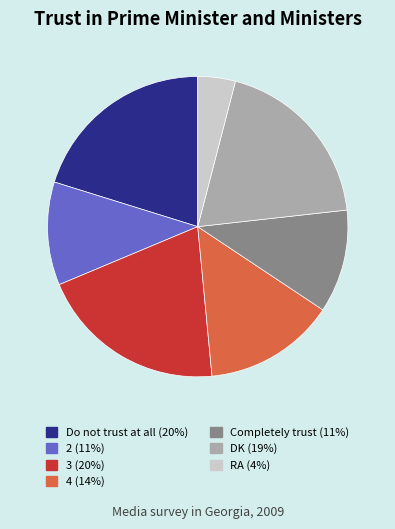

Combined, do Completely trust (11%) and DK (19%) account for over 50%?

No